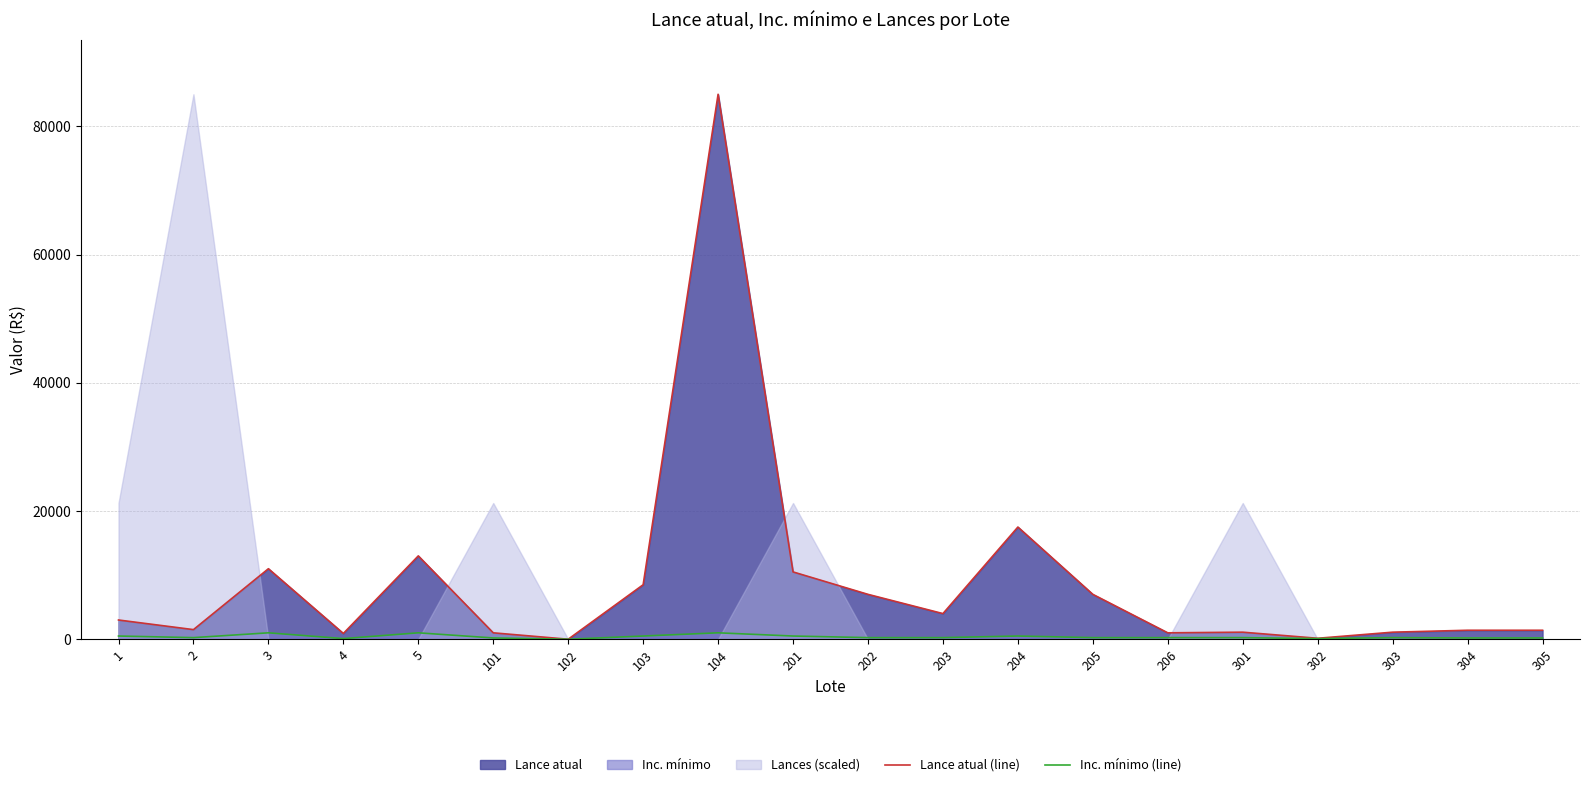

True or false: Lance atual (line) and Inc. mínimo (line) intersect in this chart.

False